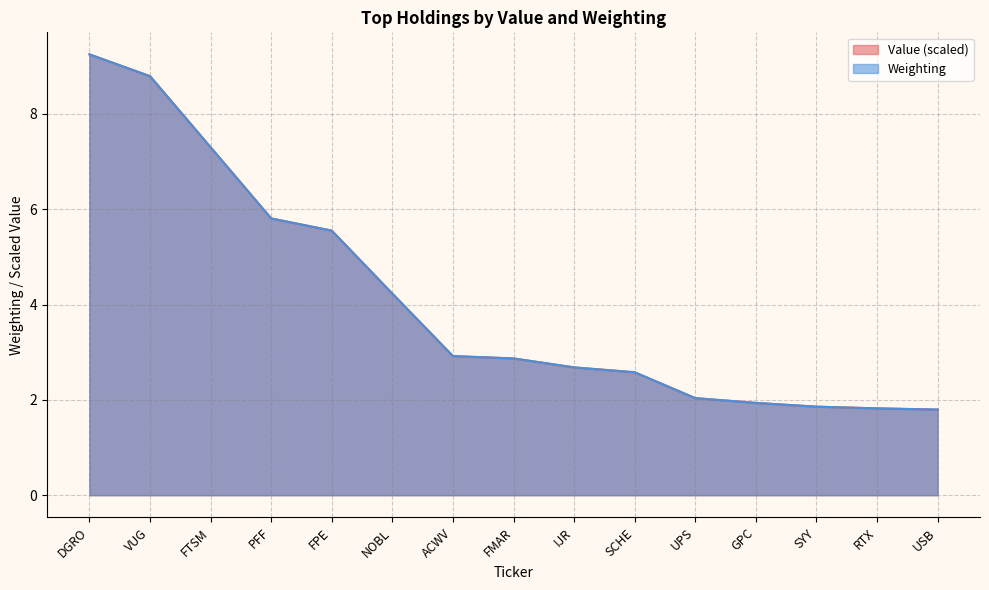

Does the chart display data point markers on the line(s)?

No